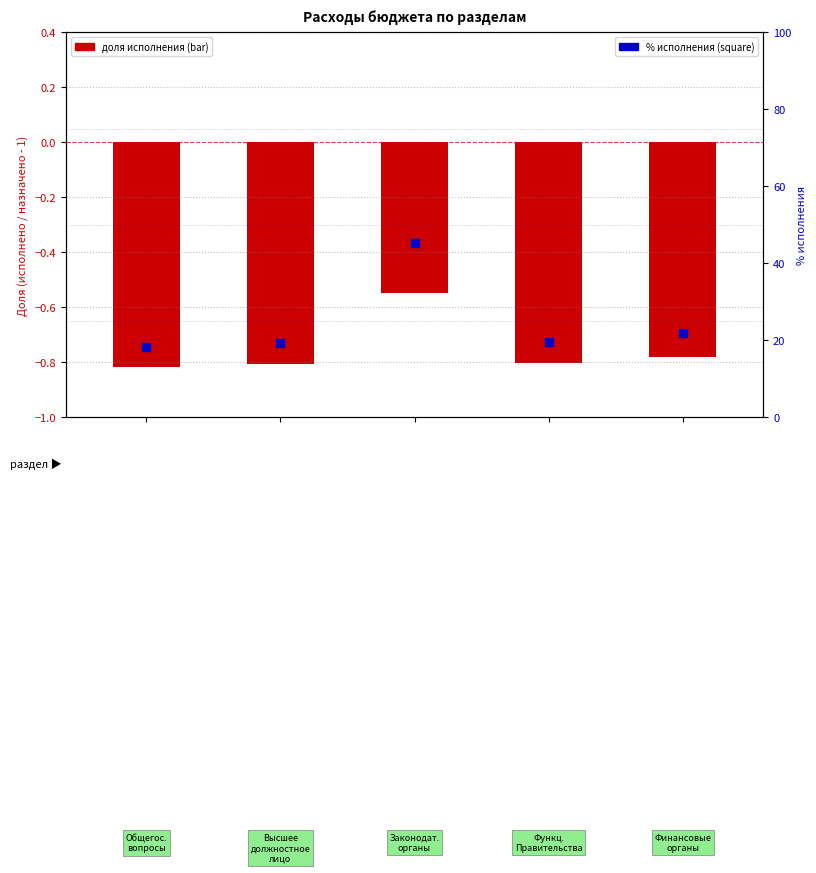

At how many categories does at least one series exceed 20?

2